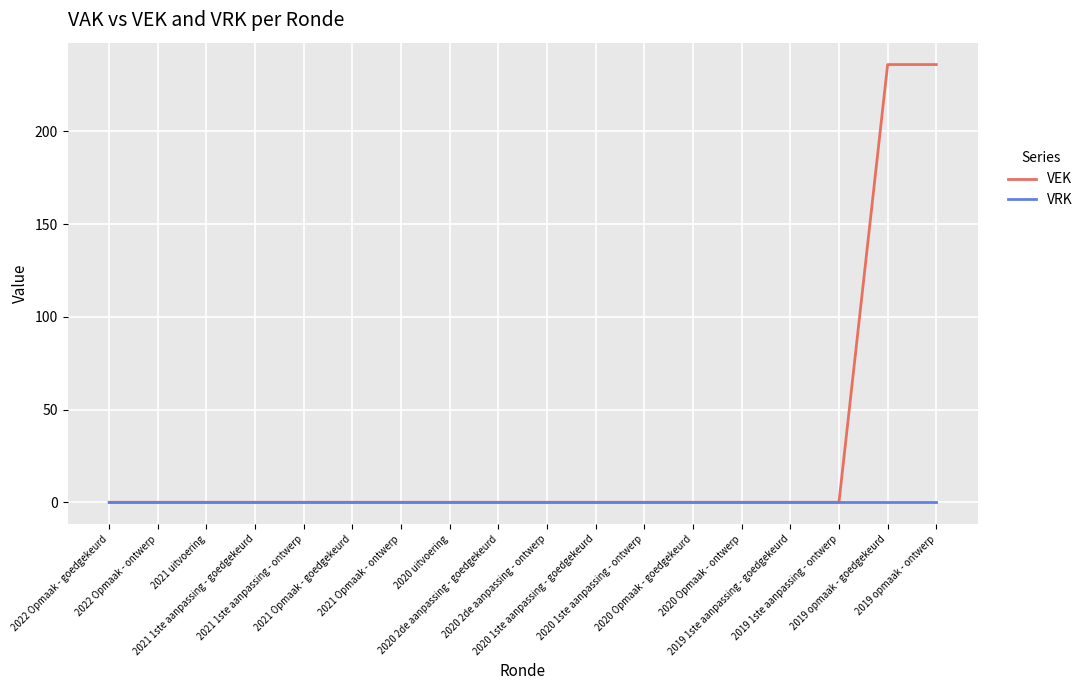

Which series has the largest total across all categories?

VEK